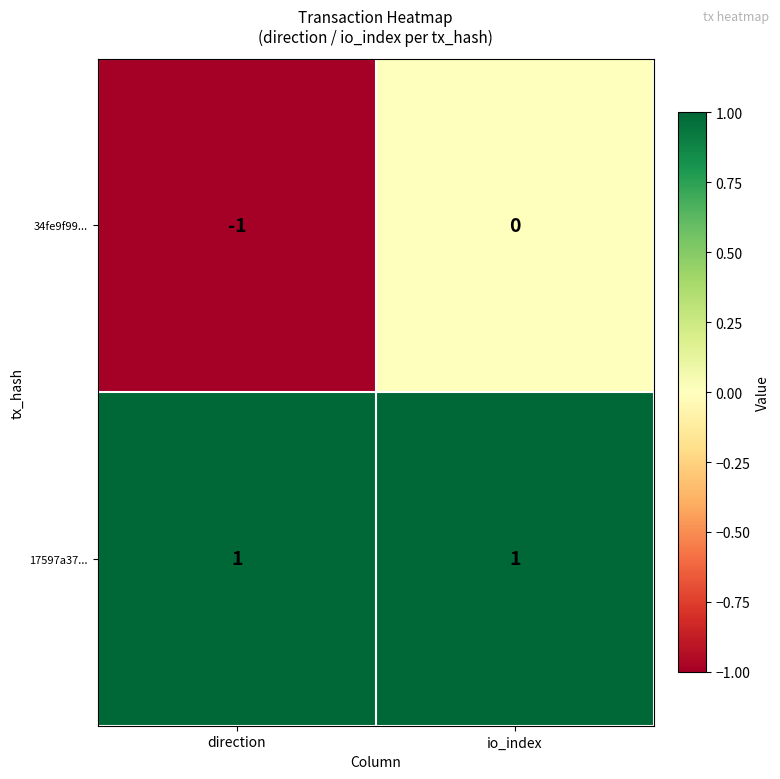

At which label is 34fe9f99... closest to 0?

io_index